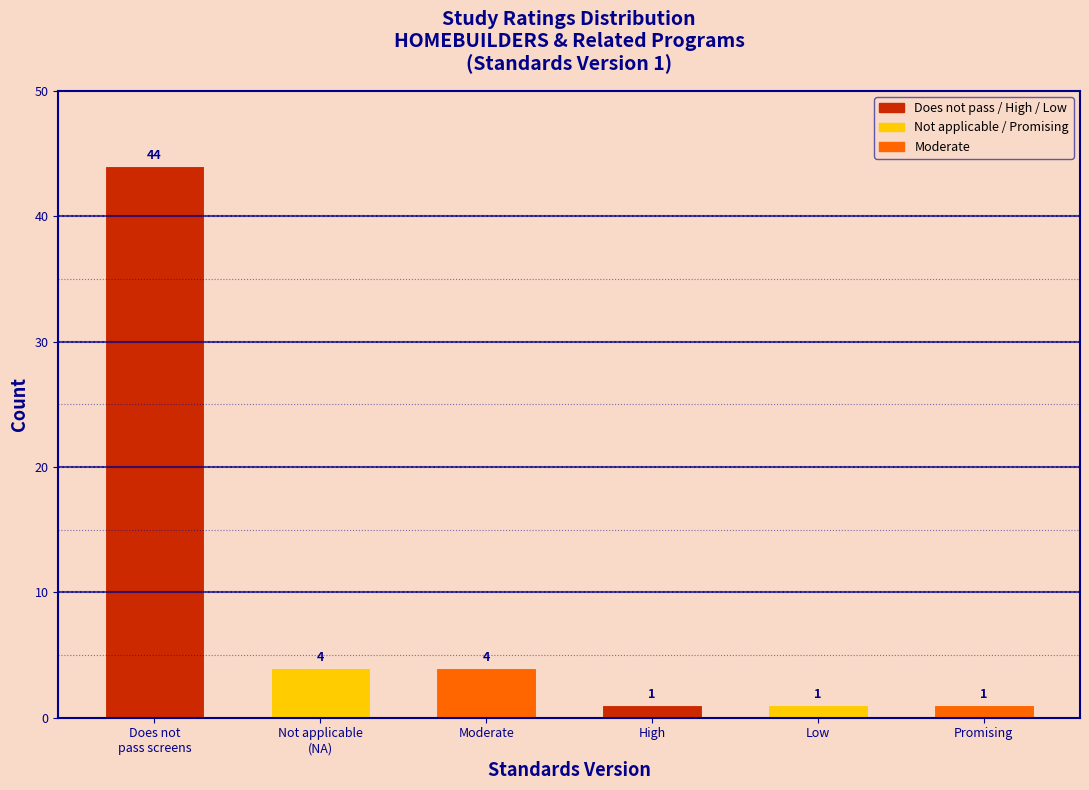

Reading right to left, transcribe all the data shown in this chart.

1	1	1	4	4	44